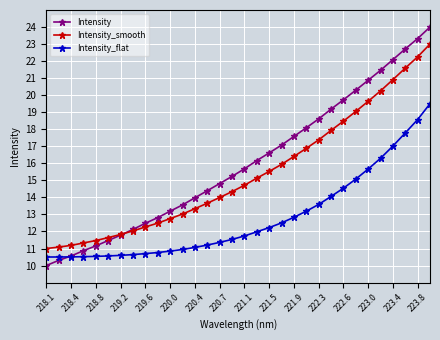

List the series in order of their overall mean, highest first.

Intensity, Intensity_smooth, Intensity_flat